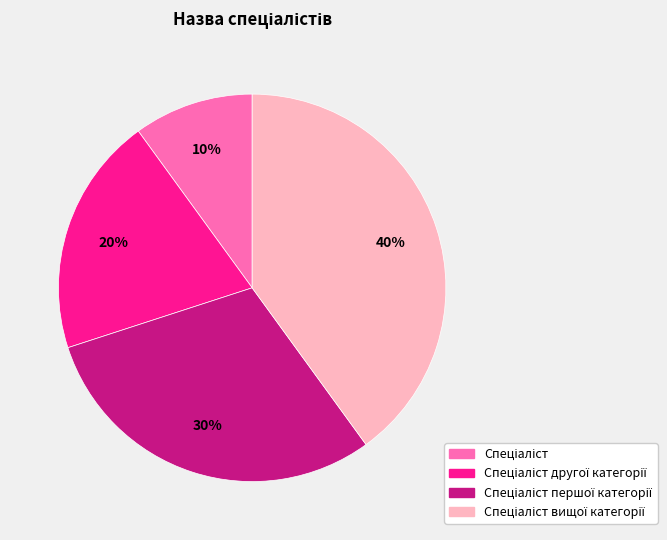

Does any single category account for the majority?

No